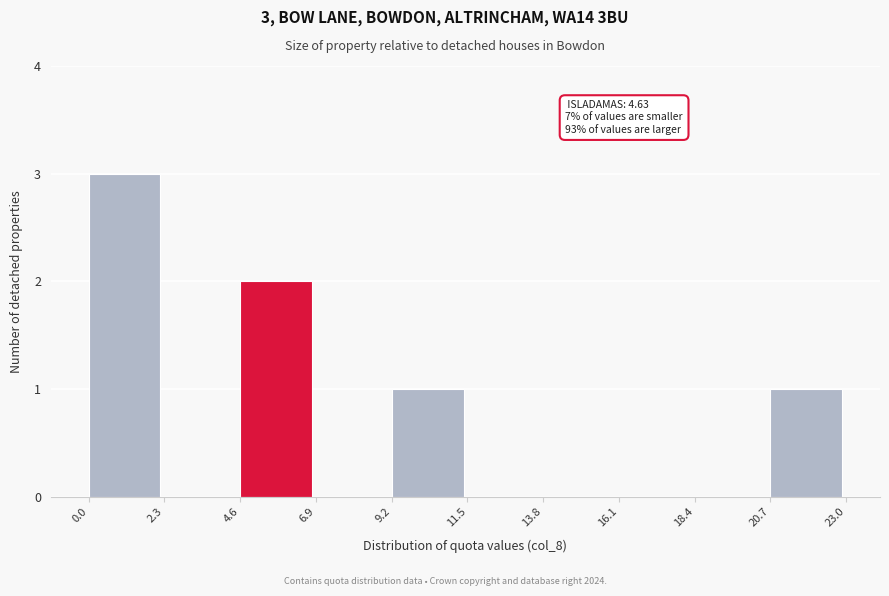

Over which range of the x-axis is the bar tallest?

0.0 to 2.3